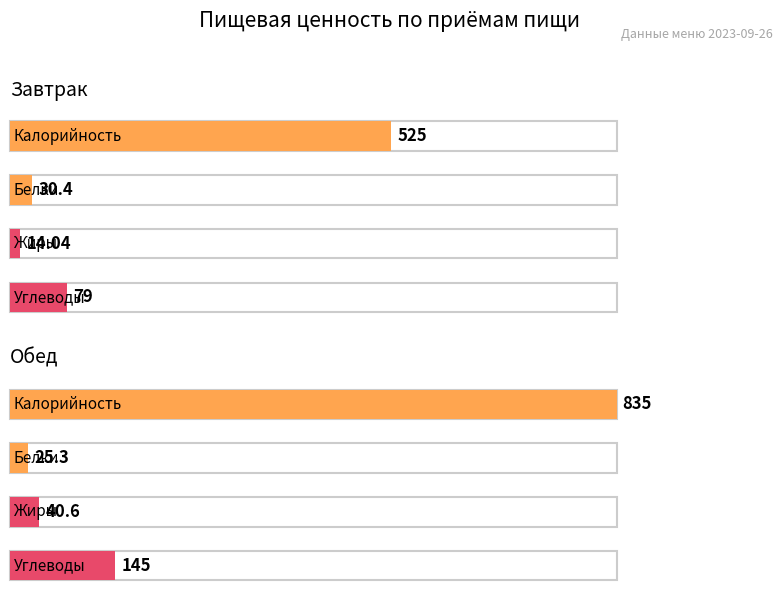

What is the difference between the highest and lowest values at Завтрак?

511.0